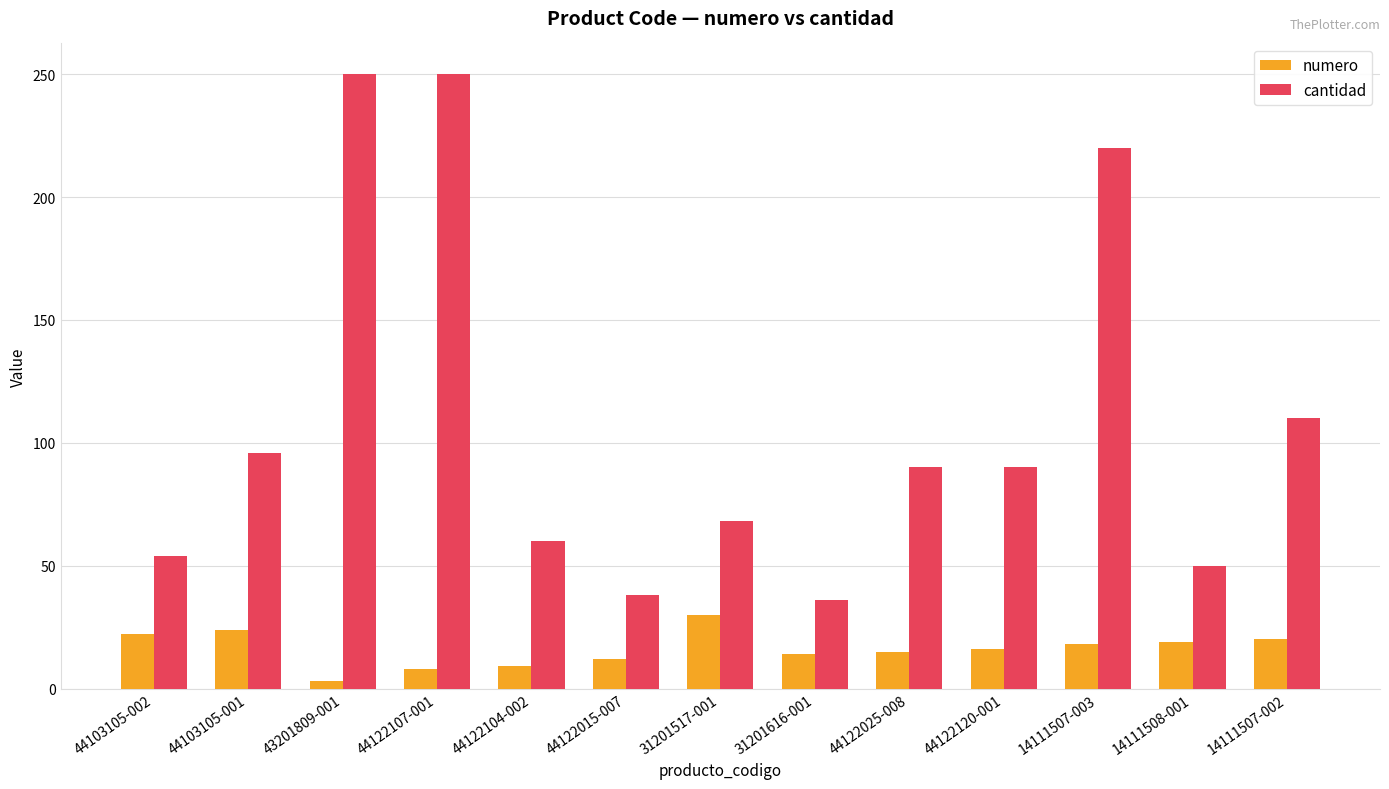

What is the difference between the highest and lowest values at 44103105-002?

32